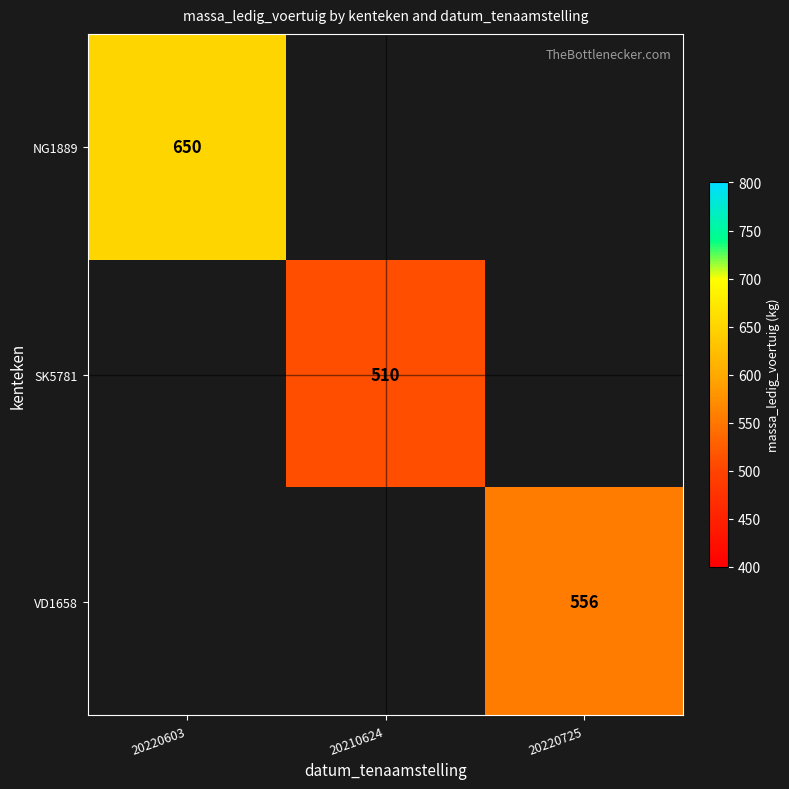

The NG1889 series shows 868 at 20220603. True or false?

False